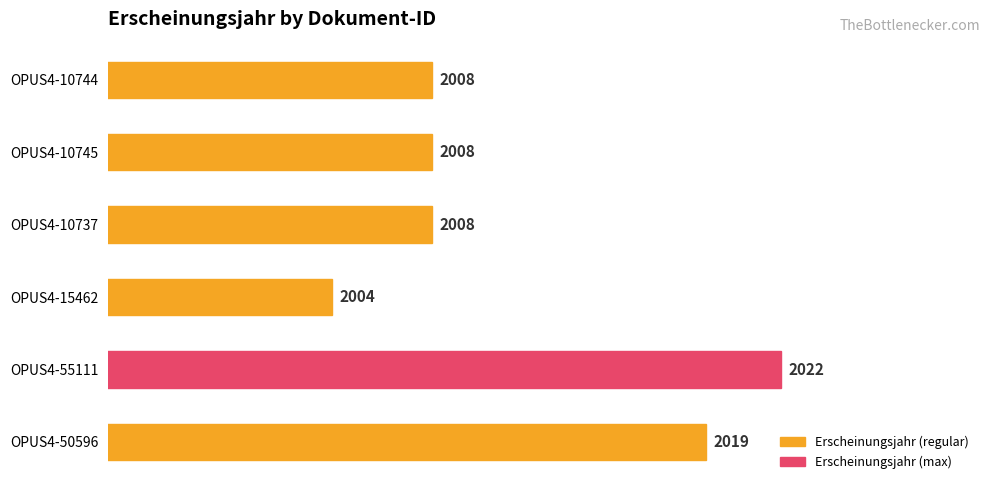

The chart shows a value of 2683 at OPUS4-50596. True or false?

False